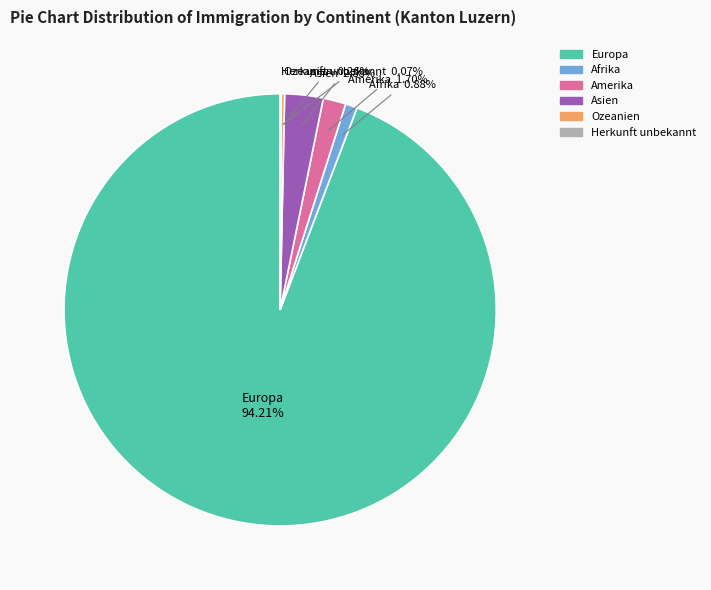

Combined, do Europa and Asien account for over 50%?

Yes